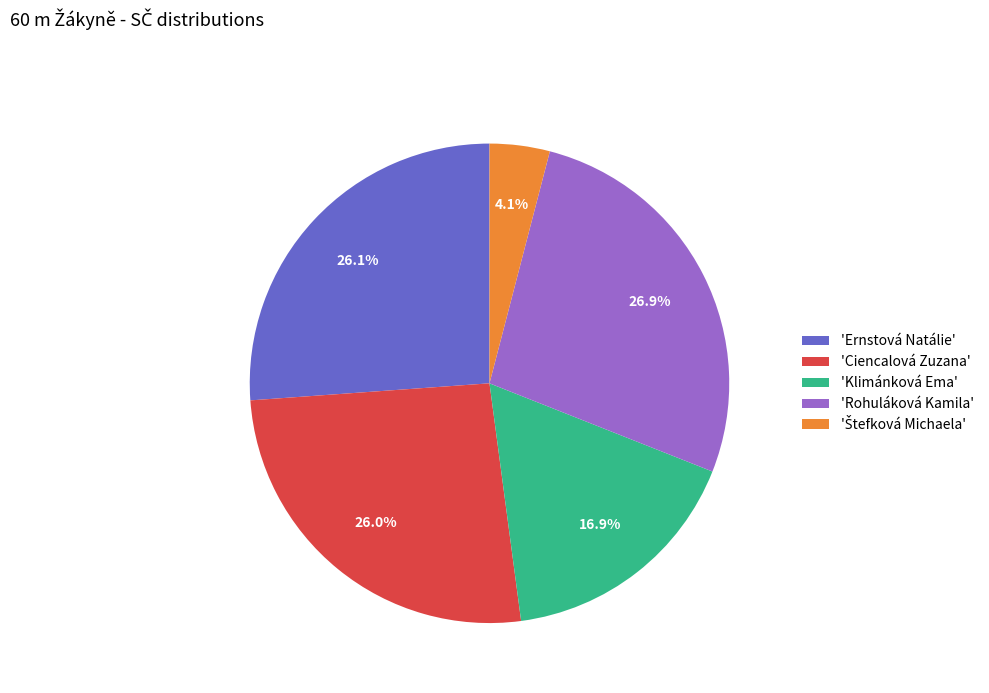

Combined, do 'Ciencalová Zuzana' and 'Rohuláková Kamila' account for over 50%?

Yes